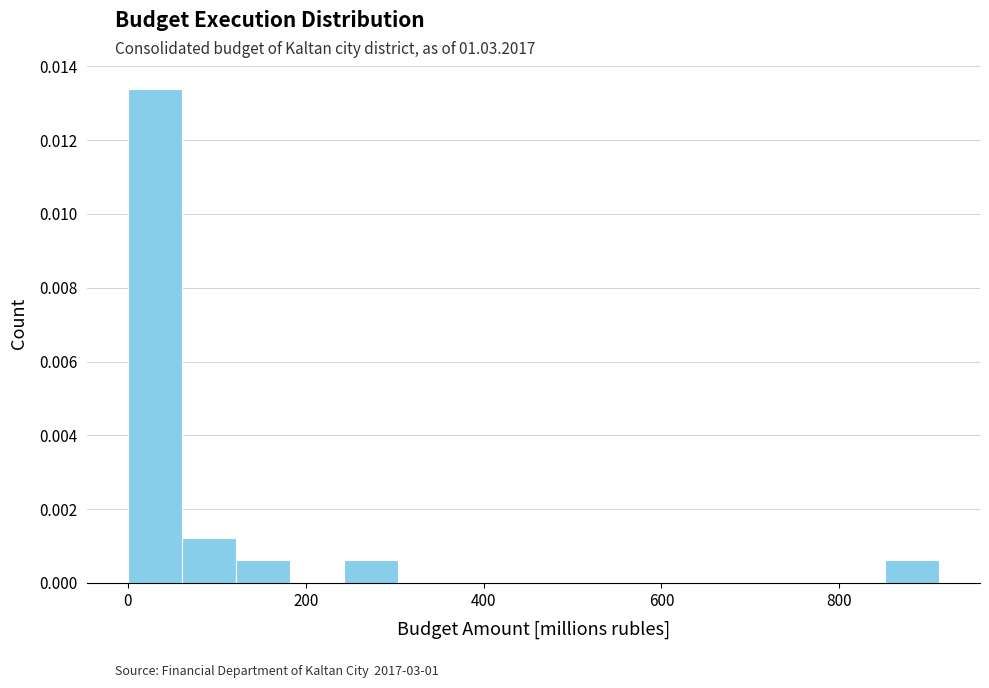

Around what value on the x-axis is the tallest bar? Give the approximate position of its centre, as read against the axis.

40